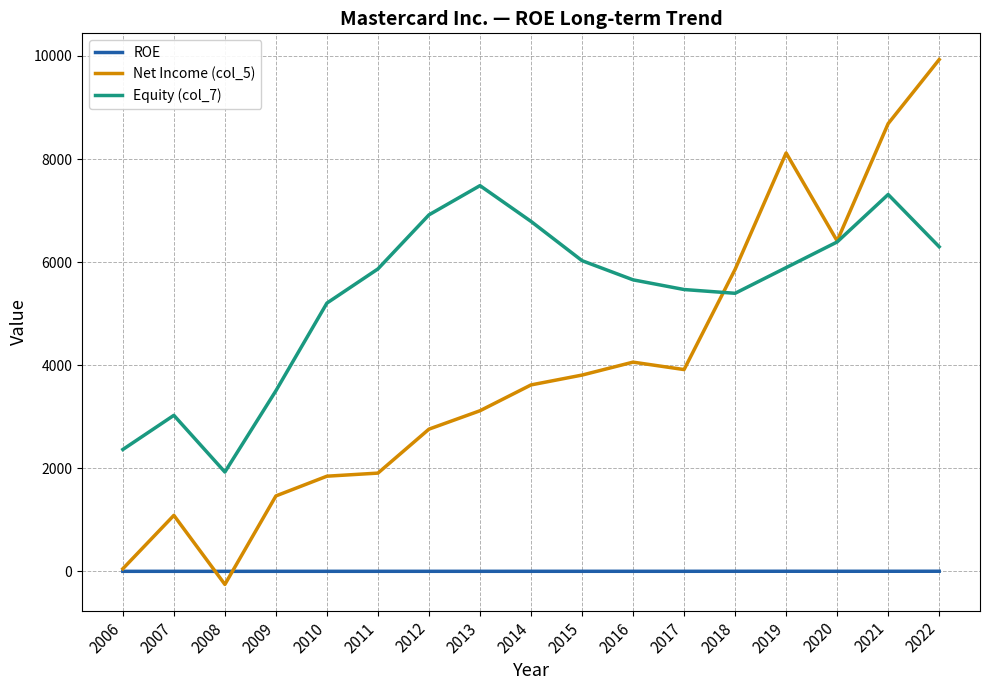

Is the value of Net Income (col_5) at 2019 greater than the value of Equity (col_7) at 2012?

Yes